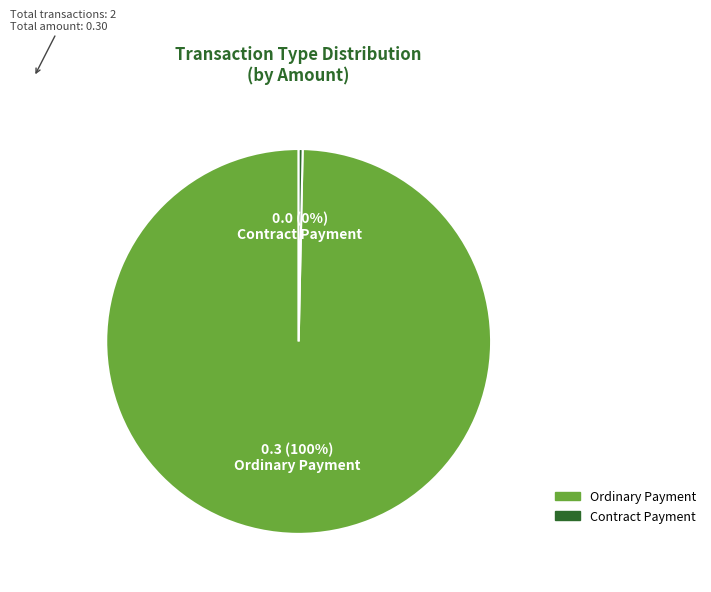

To the nearest percent, what is the average slice percentage?

50%